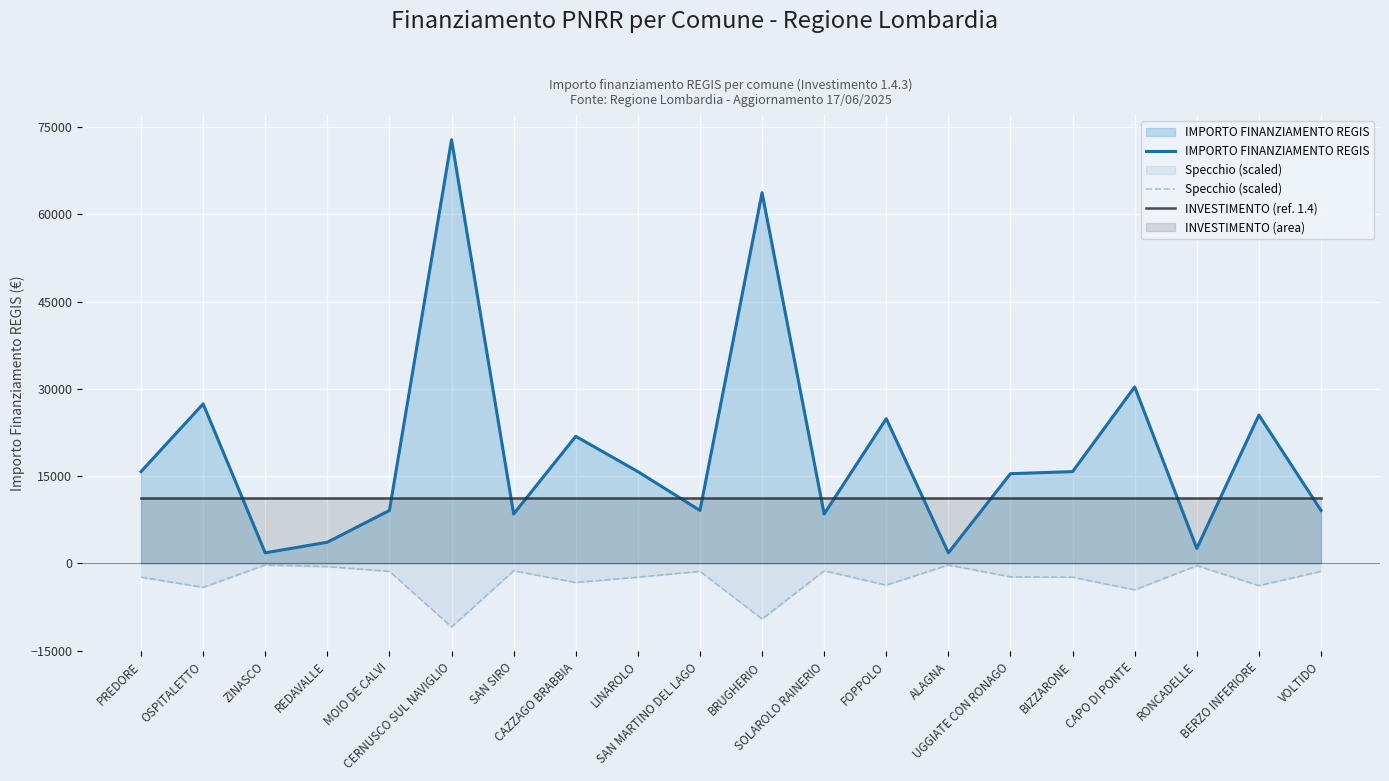

What value does the INVESTIMENTO (ref. 1.4) series have at OSPITALETTO?

11200.0